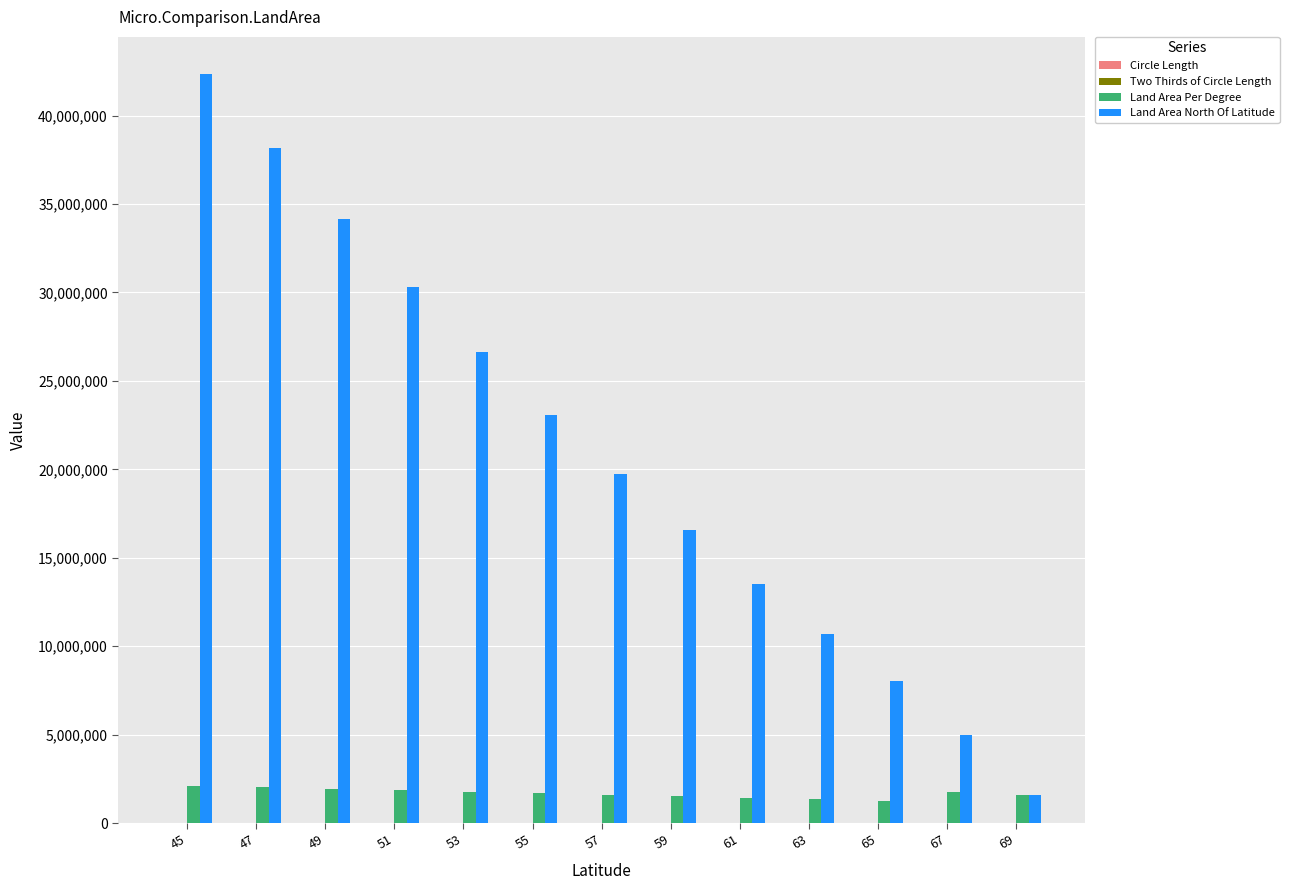

Count the number of data series in this chart.

4